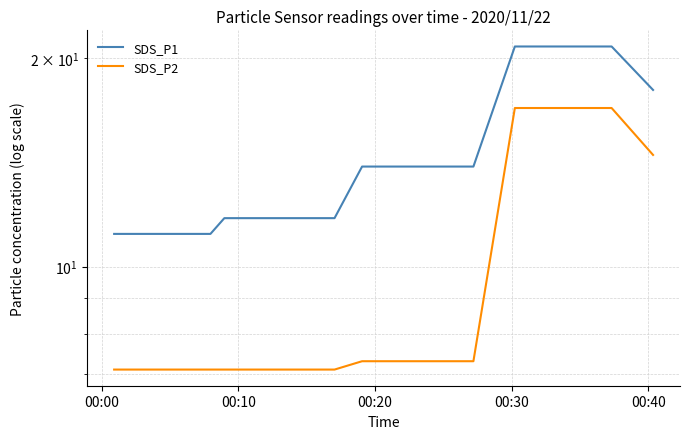

Is it true that SDS_P2 equals 4.3 at 6?

False